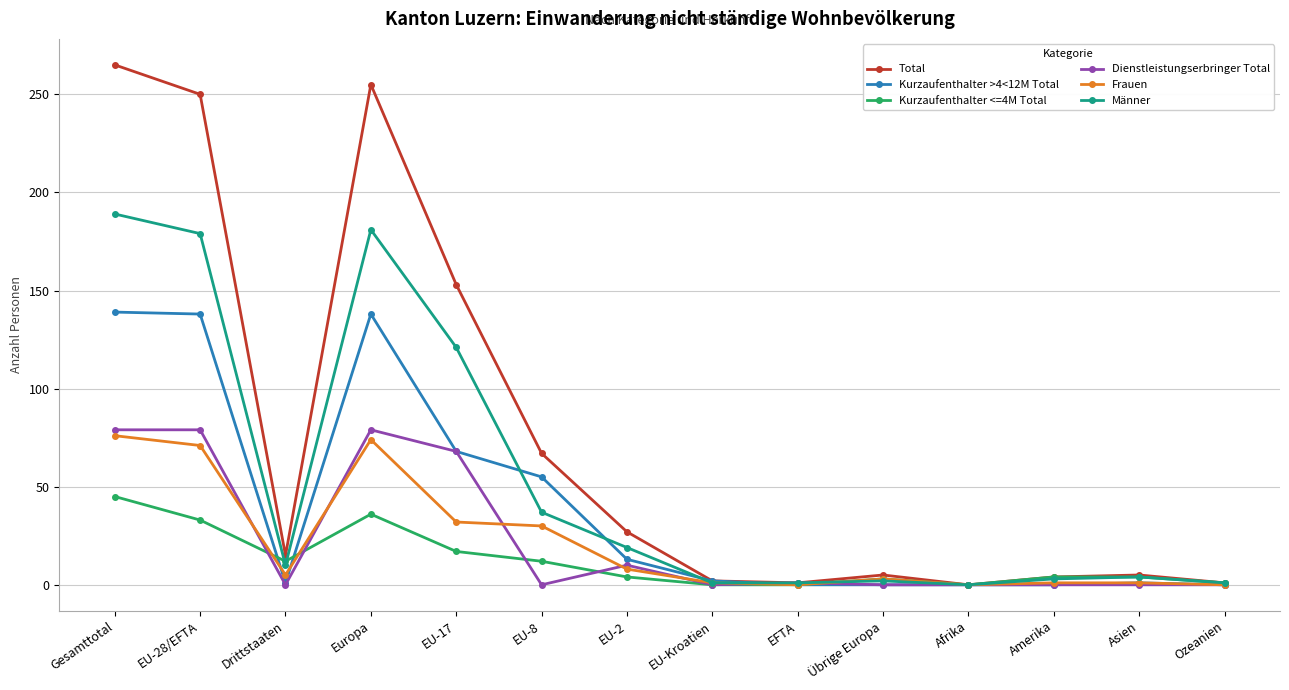

At which category does the chart reach its peak across all series?

Gesamttotal